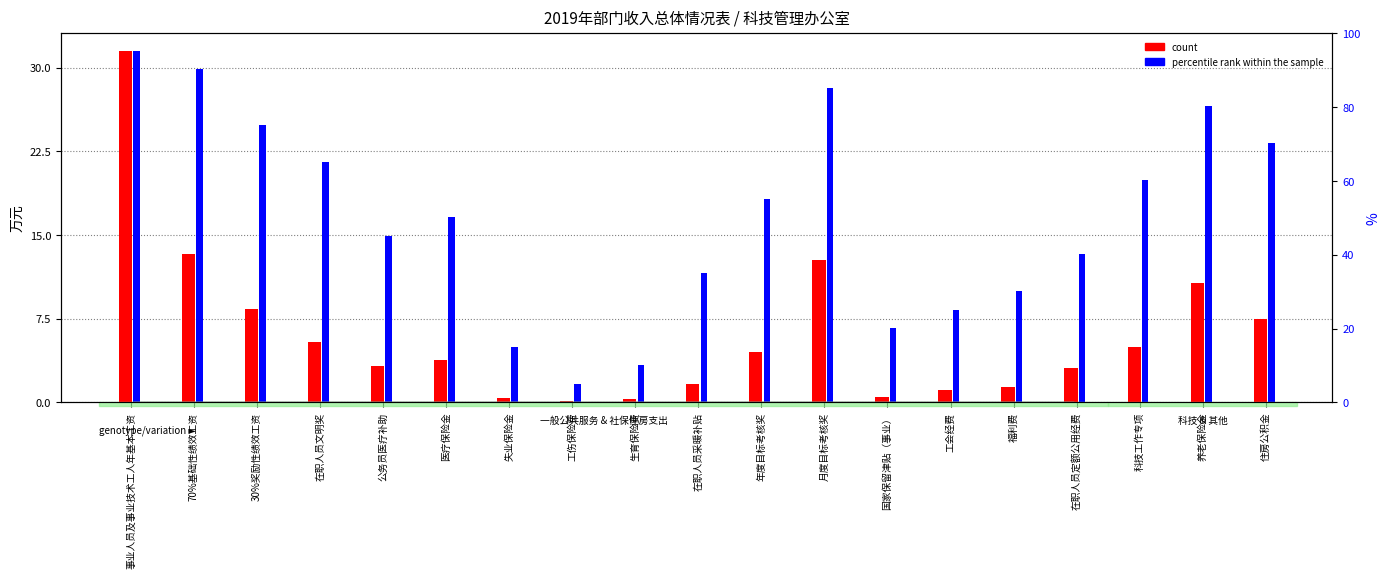

What is the difference between the highest and lowest values at 在职人员定额公用经费?

10.2